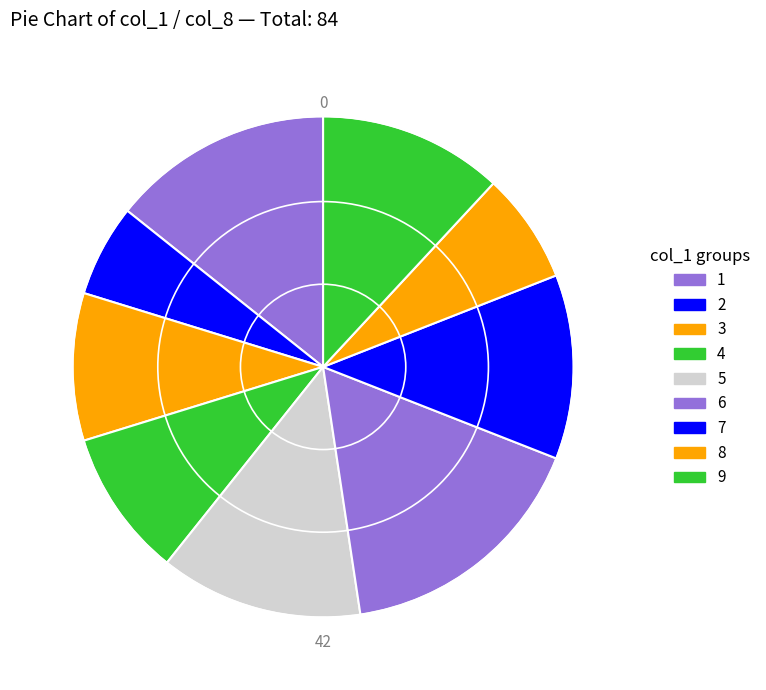

How many segments does this pie chart have?

9